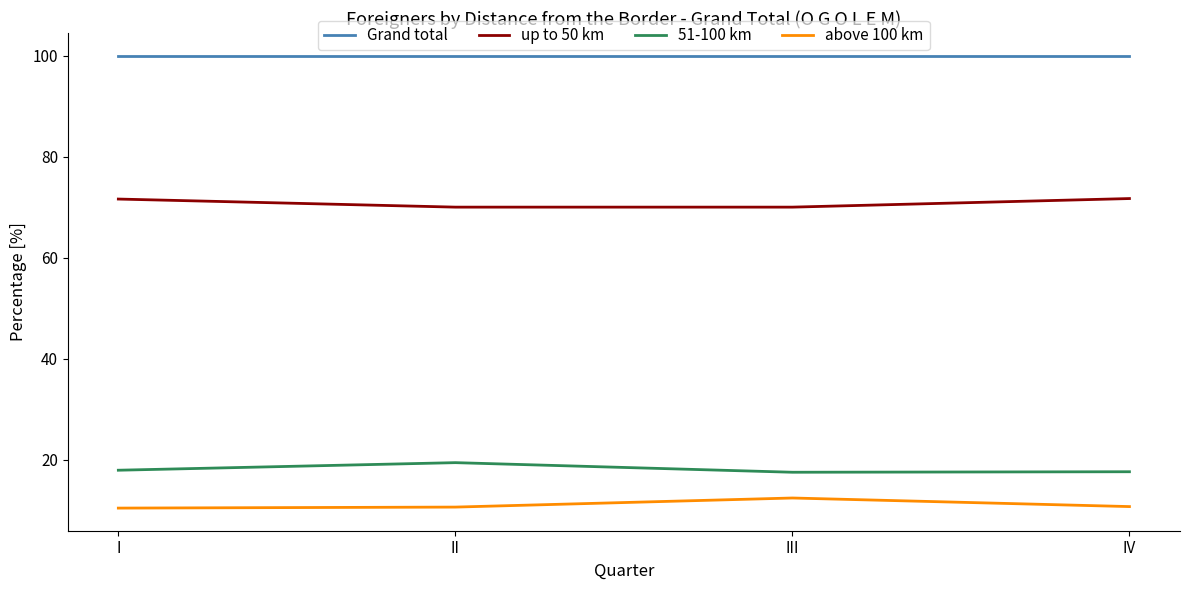

Is it true that 51-100 km equals 17.9 at I?

True